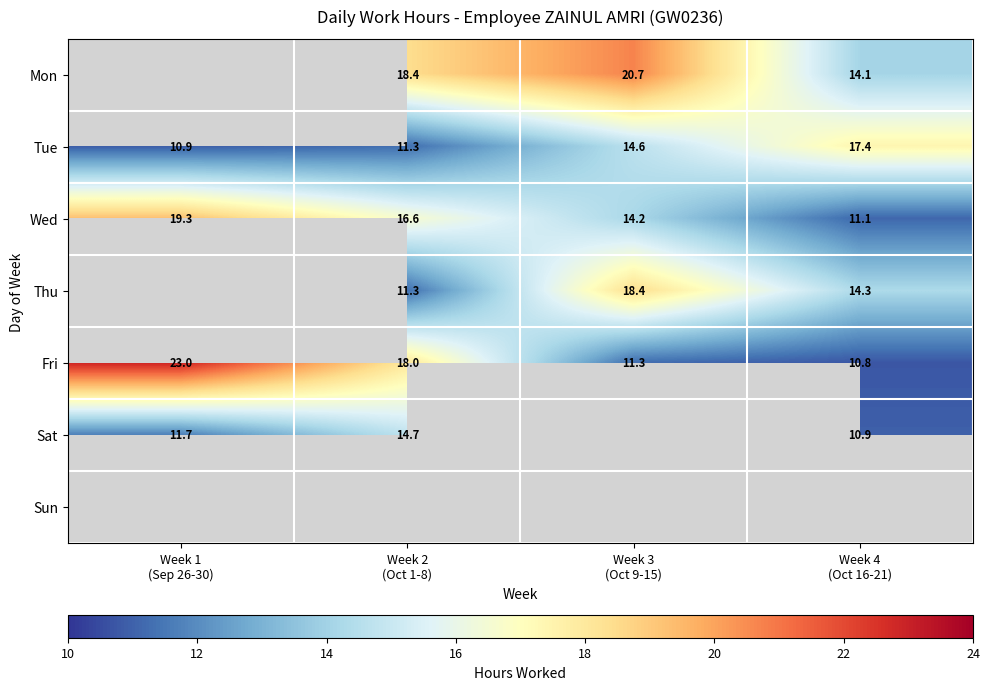

Which series changed the most between Week 2 (Oct 1-8) and Week 4 (Oct 16-21)?

Fri